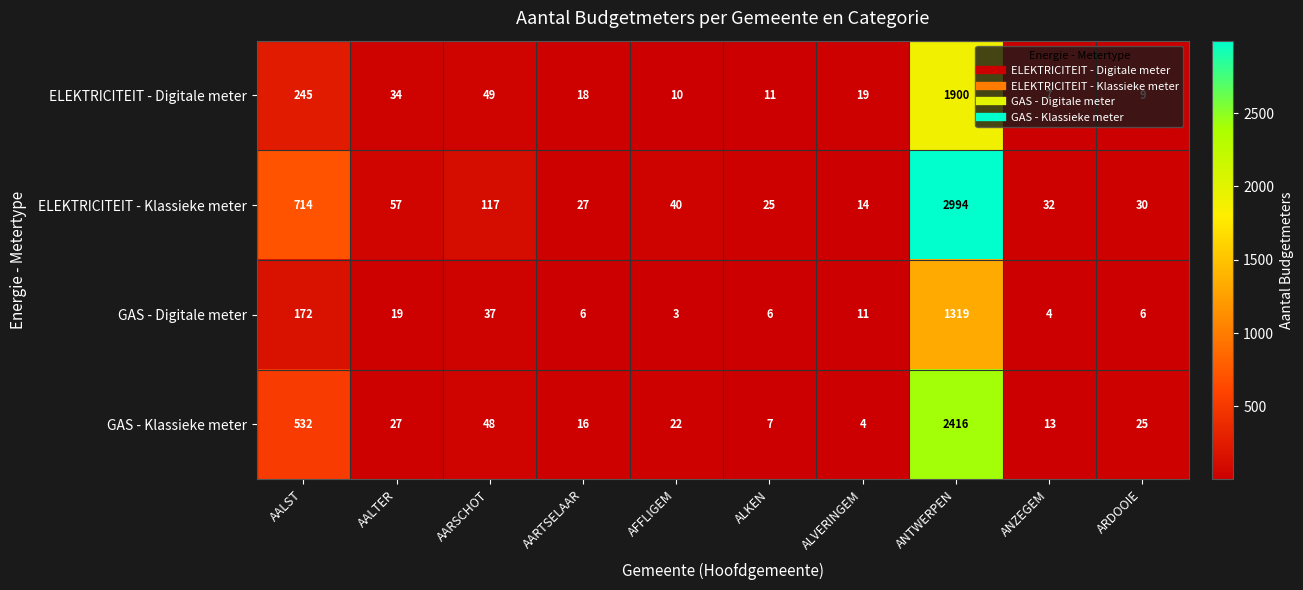

What is the total value across all series at AALTER?

137